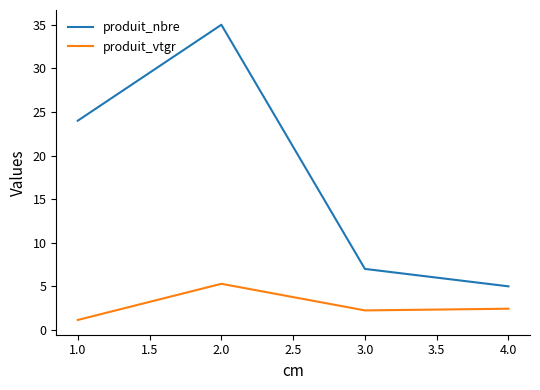

Is the value of produit_nbre at 1.0 greater than the value of produit_vtgr at 2.0?

Yes